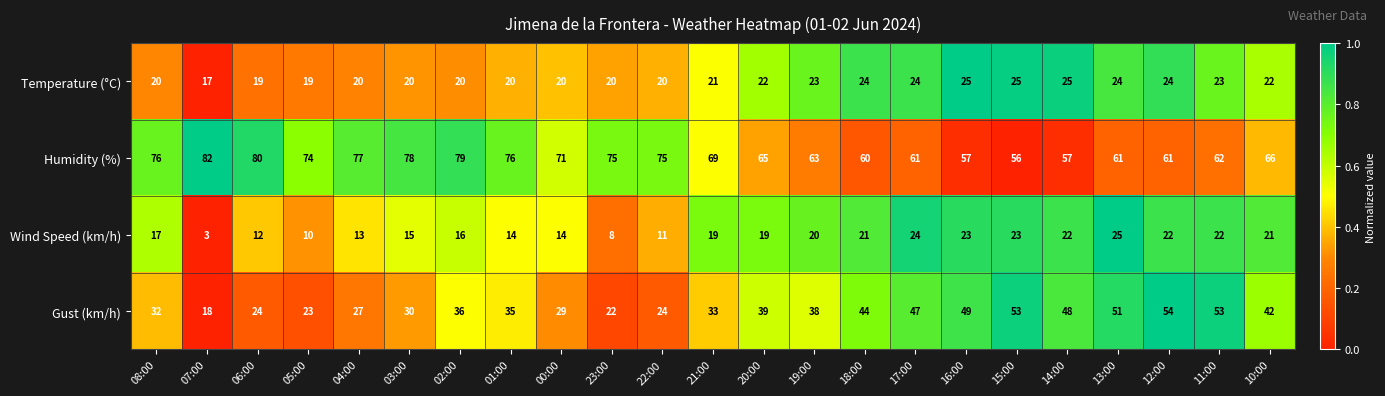

What is the difference between the second highest and minimum values in the Temperature (°C) series?

8